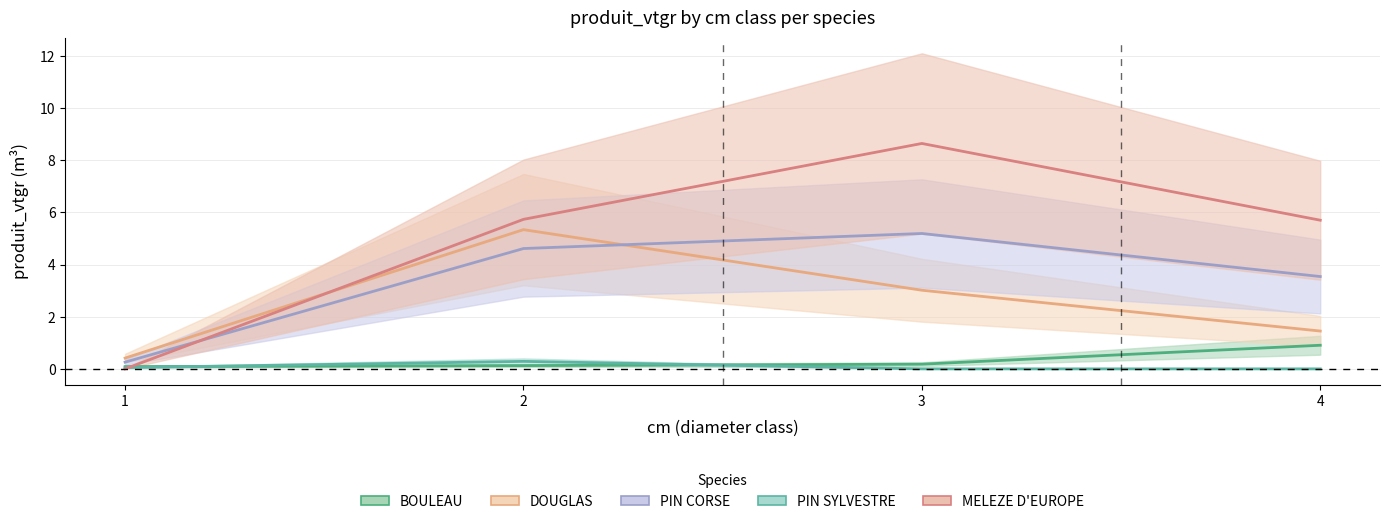

What is the highest value of the MELEZE D'EUROPE series?

8.6